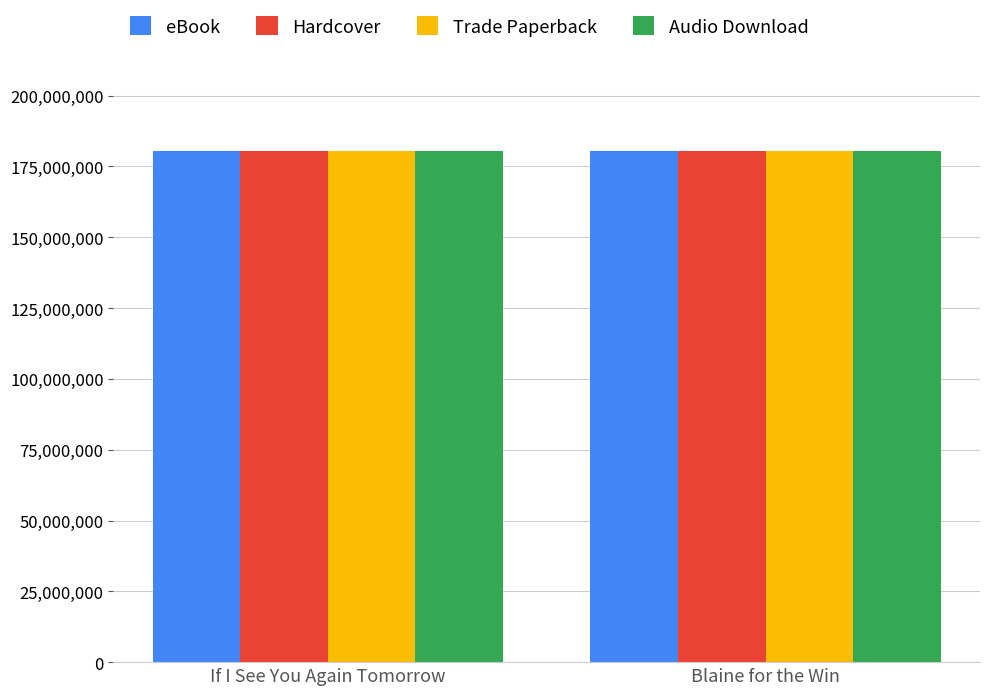

How many values in the eBook series are below 180343337?

1